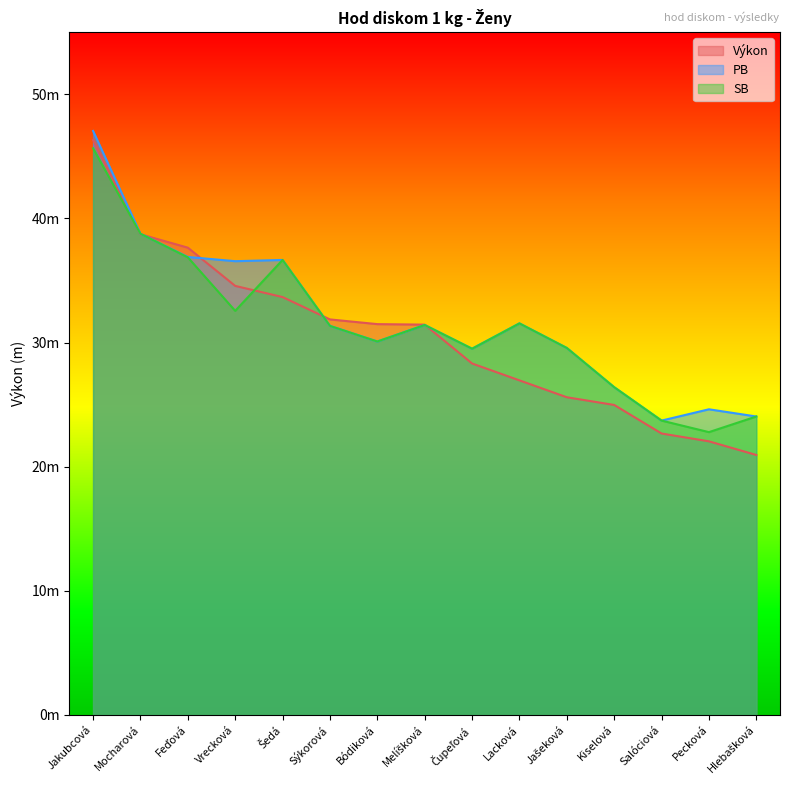

What is the difference between the maximum and minimum values in the Výkon series?

25.4